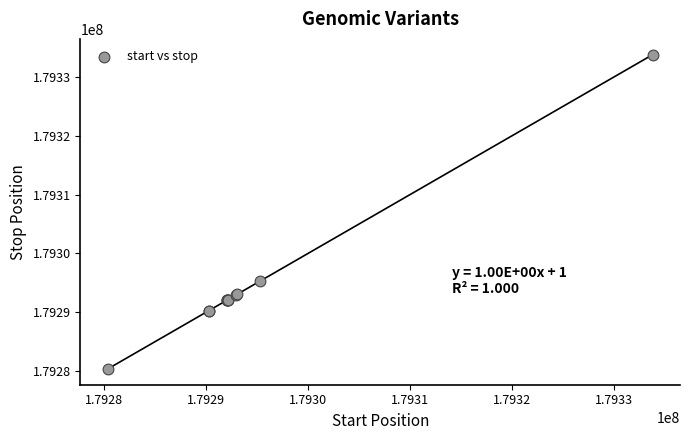

What Y value in the scatter plot is closest to 179307077?

179295294